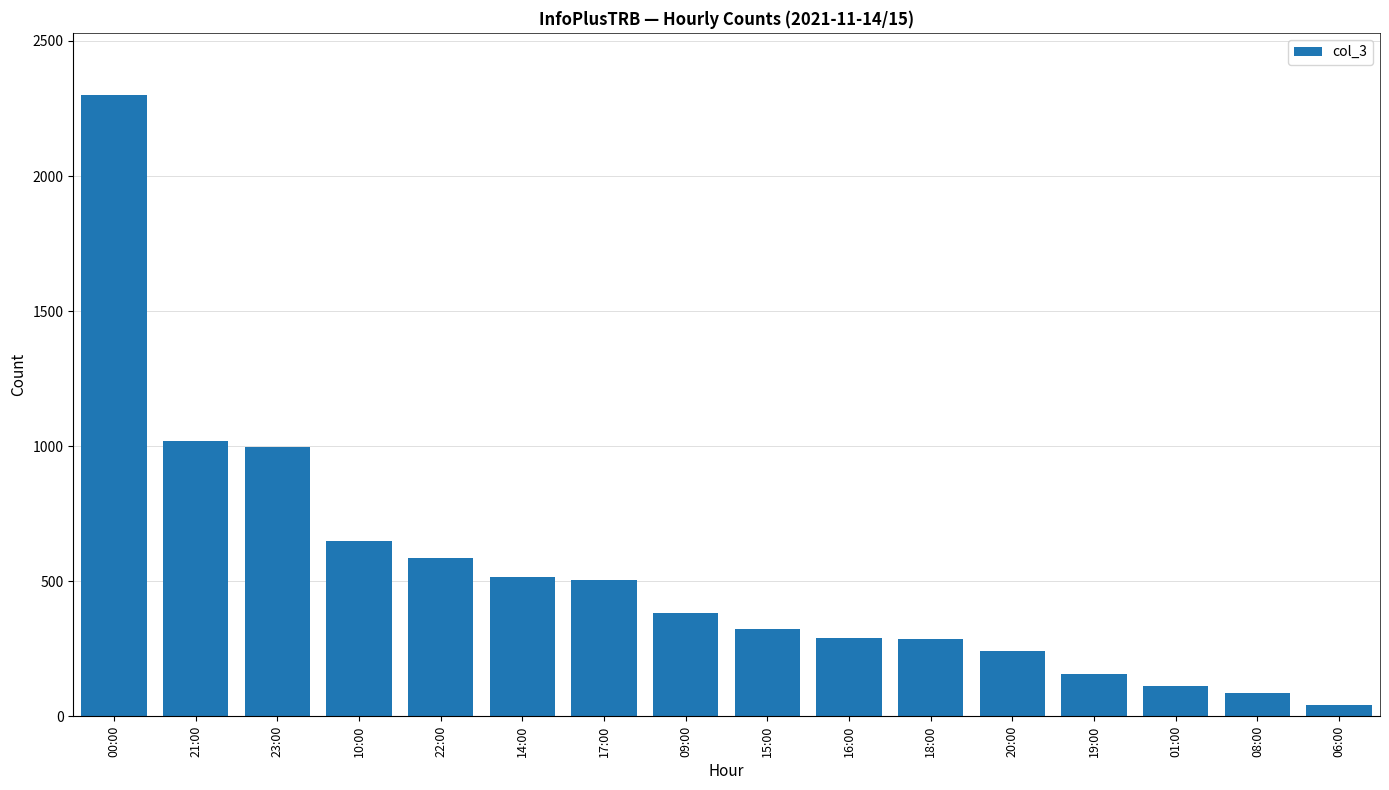

Which label corresponds to the largest value in the chart?

00:00